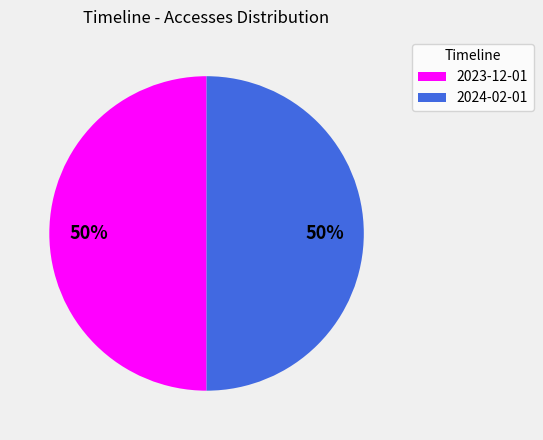

To the nearest percent, what is the combined percentage of 2024-02-01 and 2023-12-01?

100%